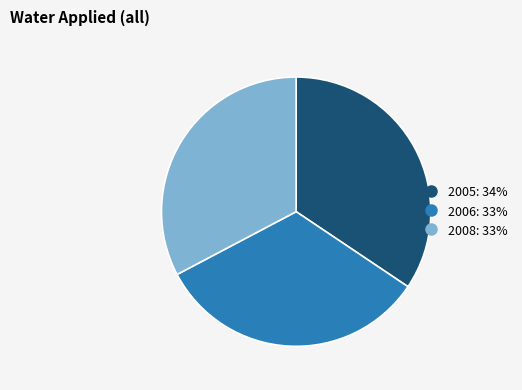

How many slices are in this pie chart?

3